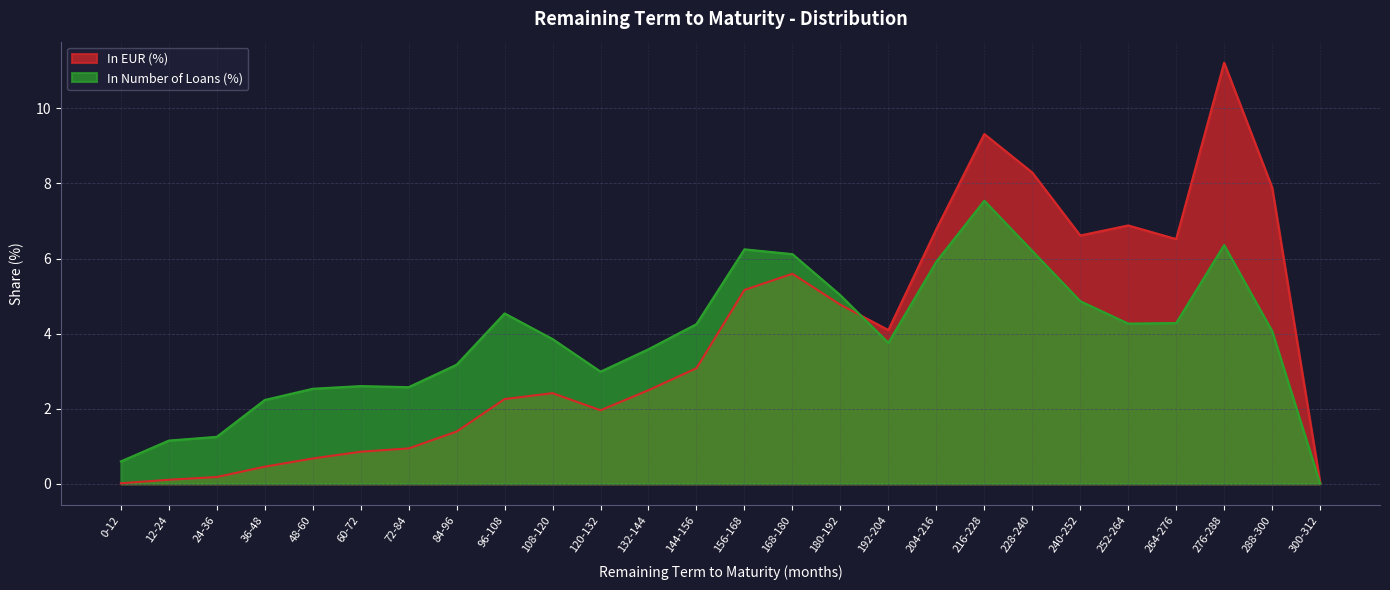

How many values in the In EUR (%) series exceed 3?

13